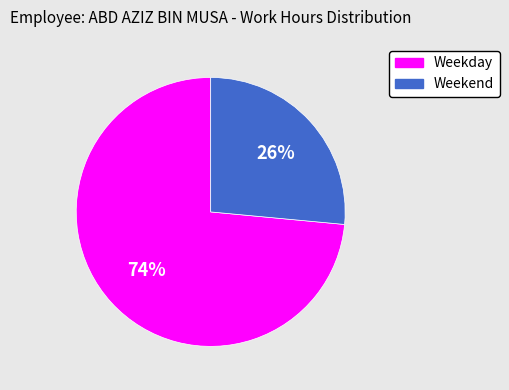

To the nearest percent, what is the average slice percentage?

50%